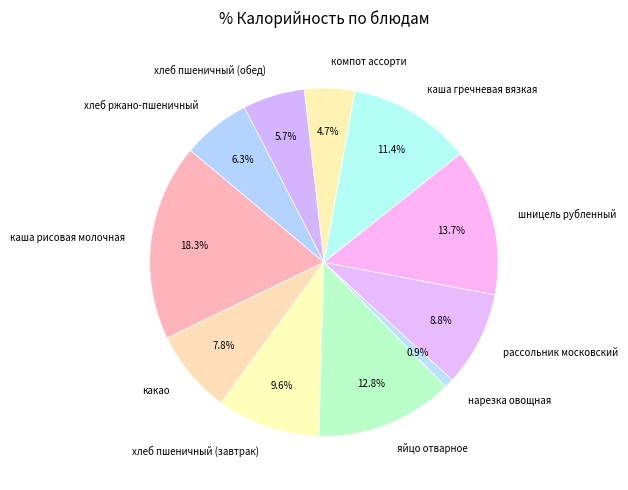

Which category has the smallest portion of the pie?

нарезка овощная